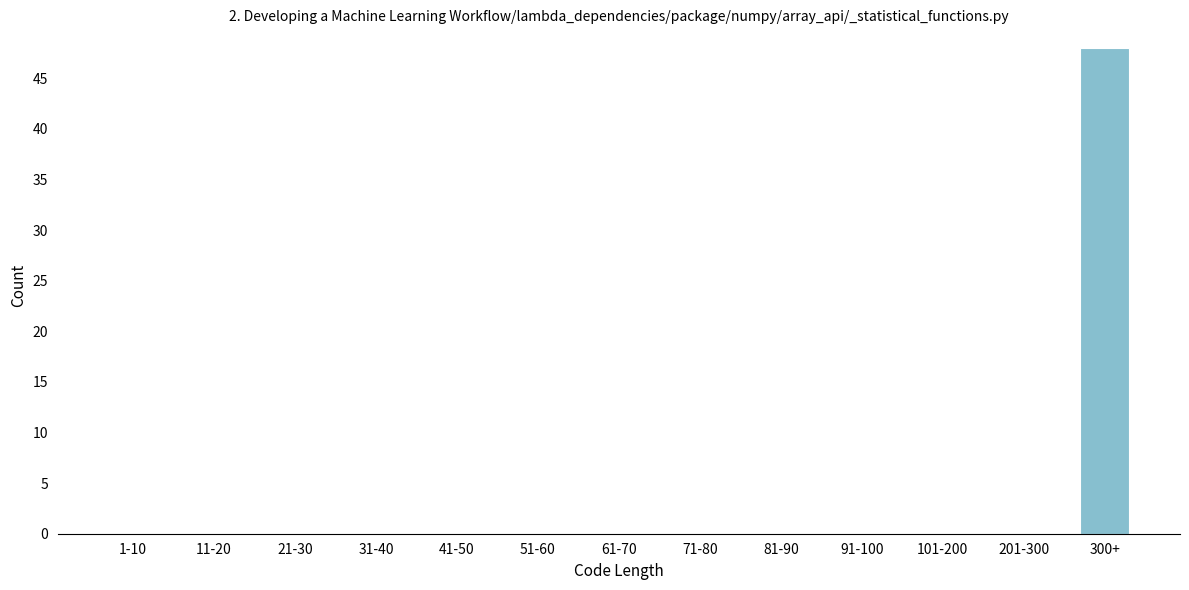

Reading left to right, what are all the values shown in this chart?

1-10=0	11-20=0	21-30=0	31-40=0	41-50=0	51-60=0	61-70=0	71-80=0	81-90=0	91-100=0	101-200=0	201-300=0	300+=48